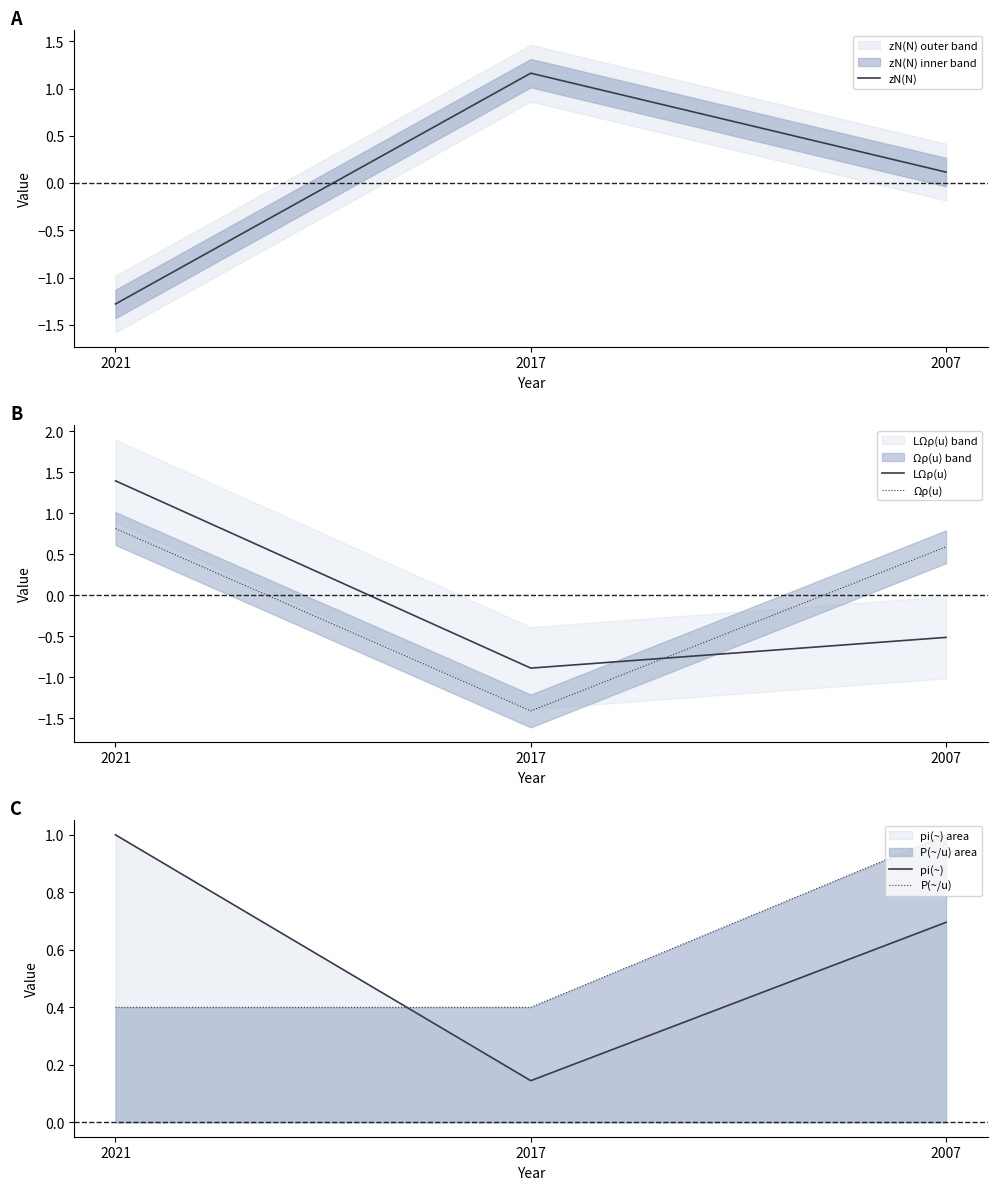

What is the difference between the highest and lowest values at 2007?

1.5